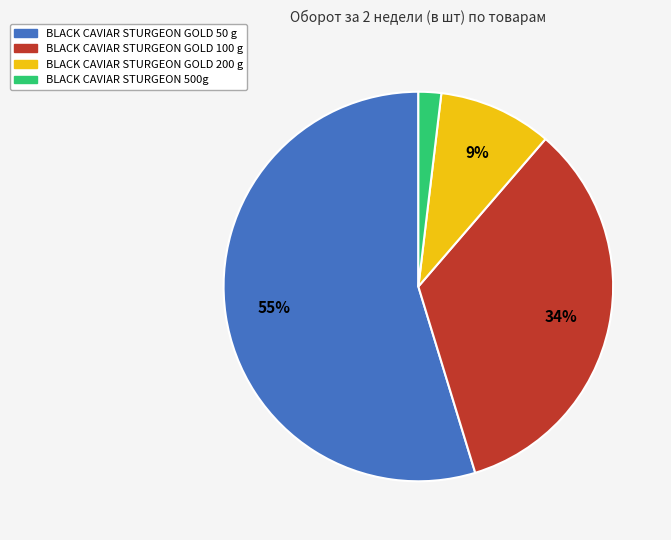

Which slice represents more than half of the pie?

BLACK CAVIAR STURGEON GOLD 50 g